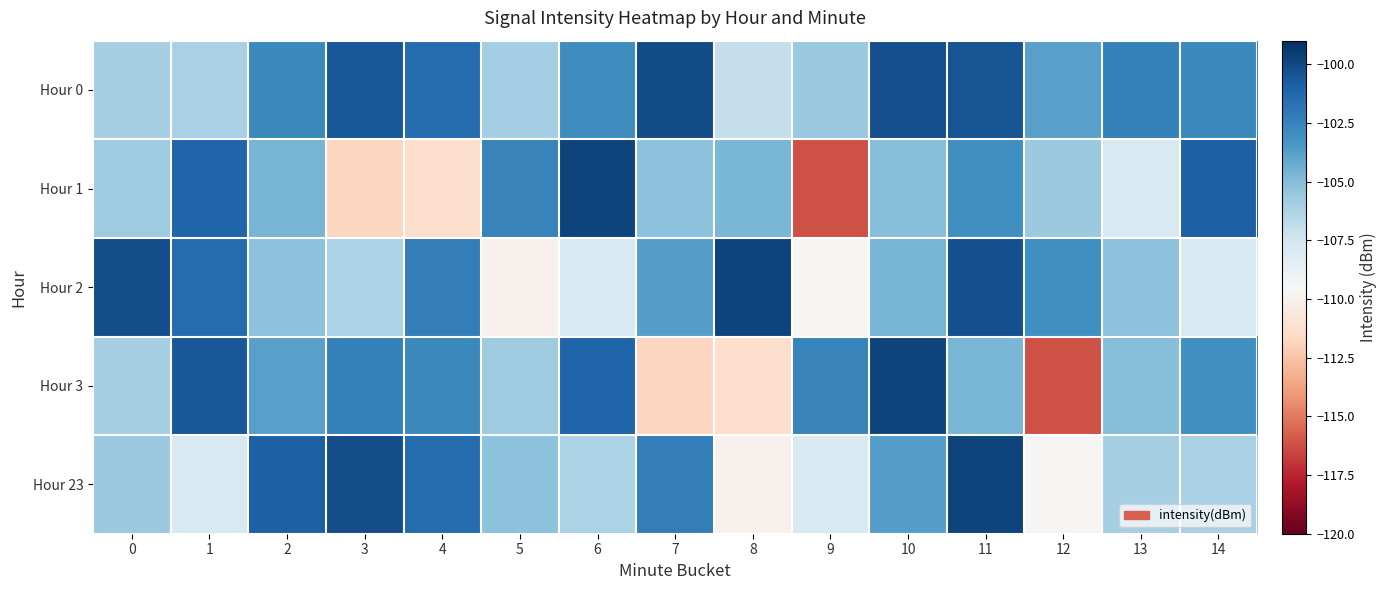

How many distinct data groups are displayed?

5